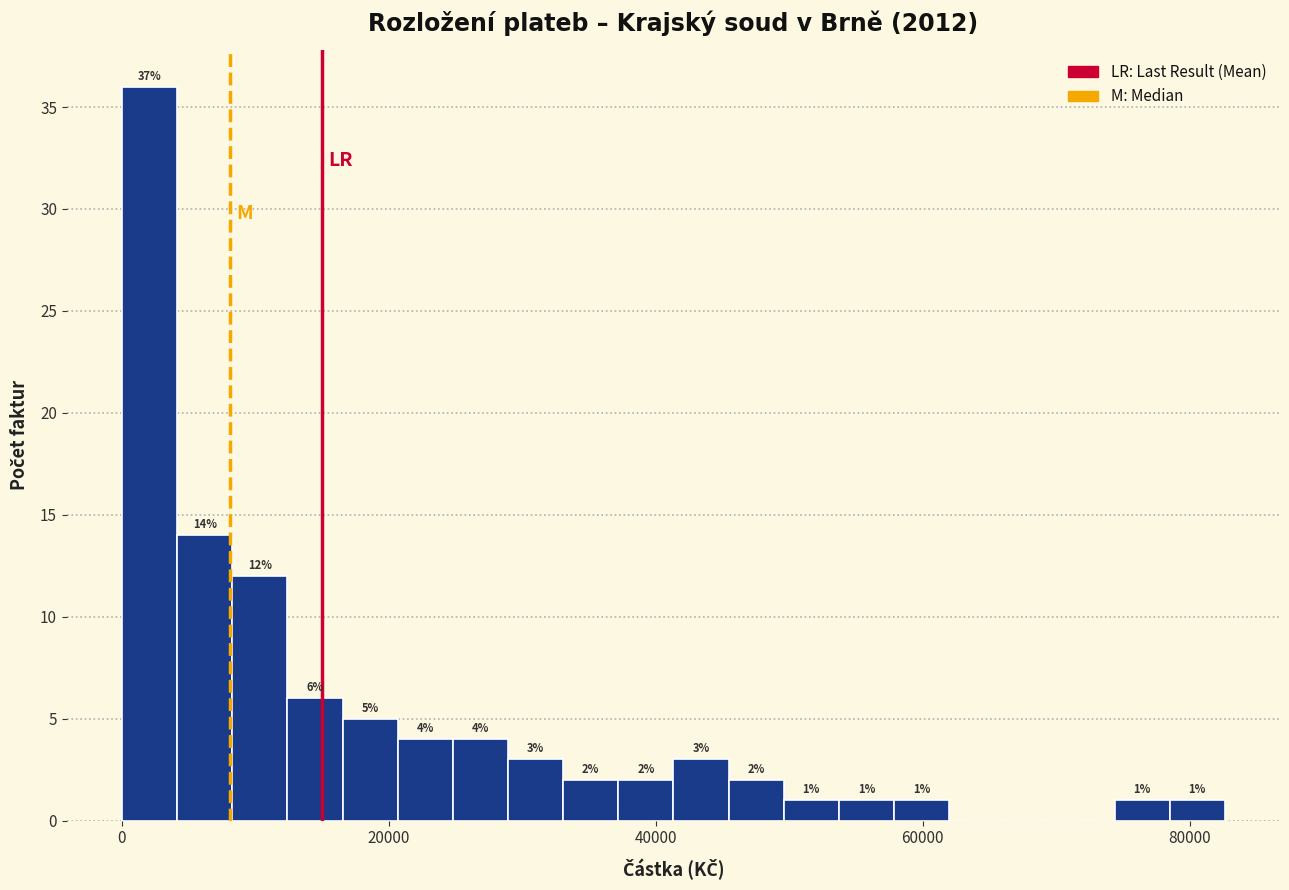

Around what value on the x-axis is the tallest bar? Give the approximate position of its centre, as read against the axis.

2000